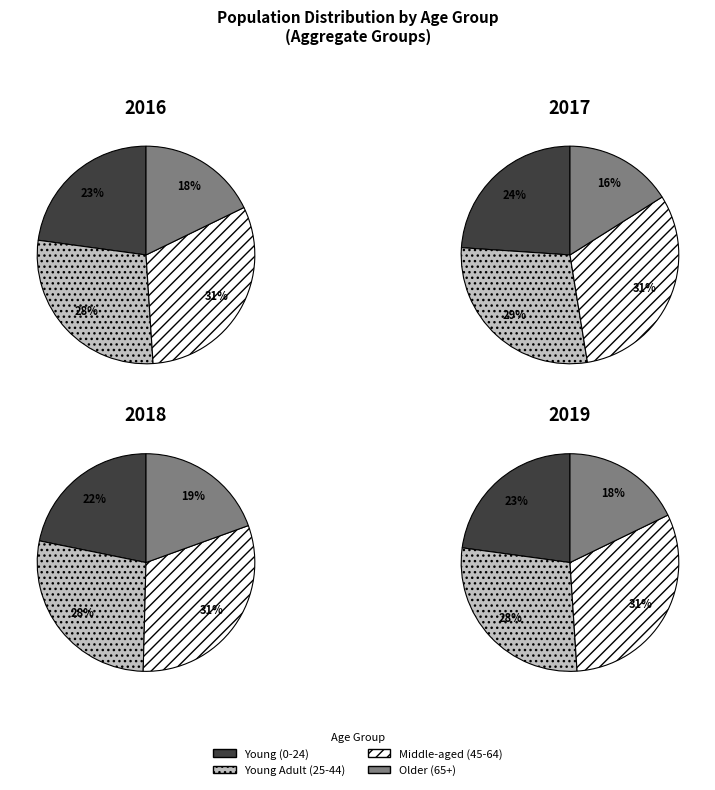

The 5 slice represents 7% of the pie. True or false?

False